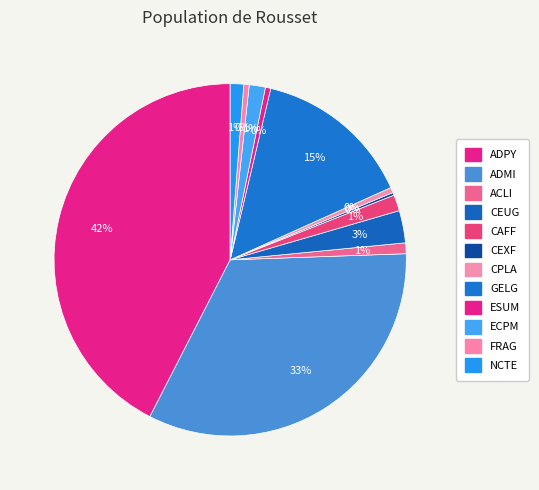

Is ADPY the majority of the pie?

No